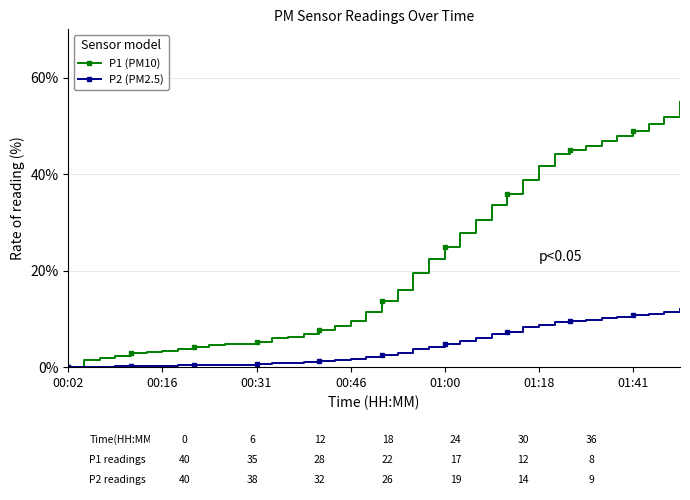

What is the greatest value displayed?

55.0